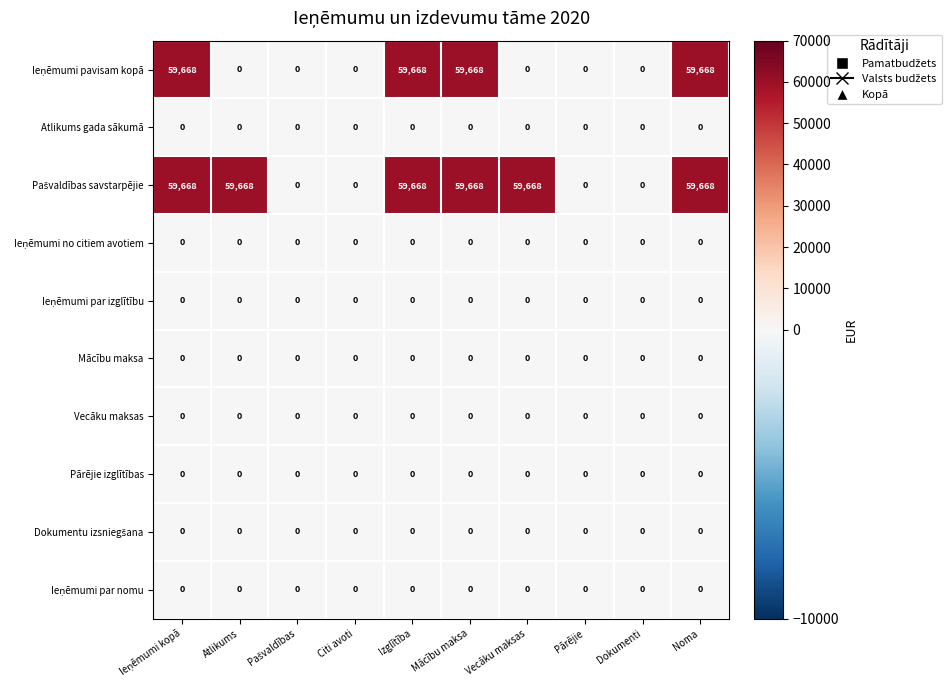

What is the greatest value displayed?

59668